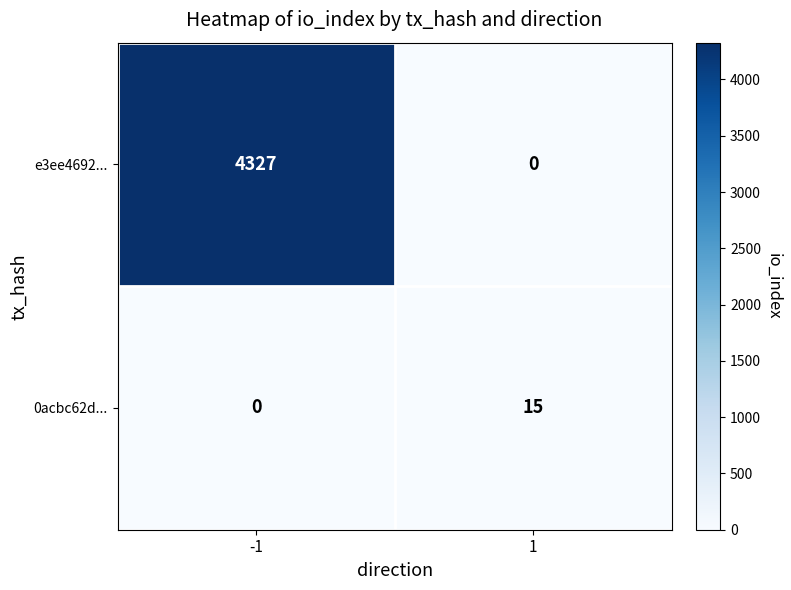

Reading left to right, extract all data points from this chart.

e3ee4692...: -1=4327	1=0
0acbc62d...: -1=0	1=15